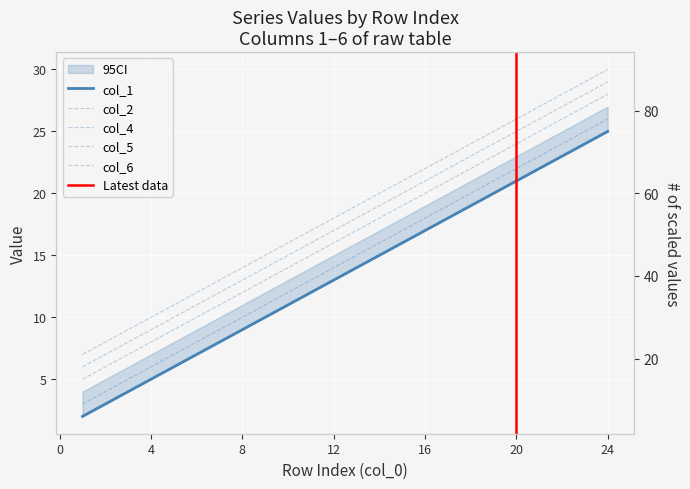

True or false: col_5 and col_1 cross at least once.

False